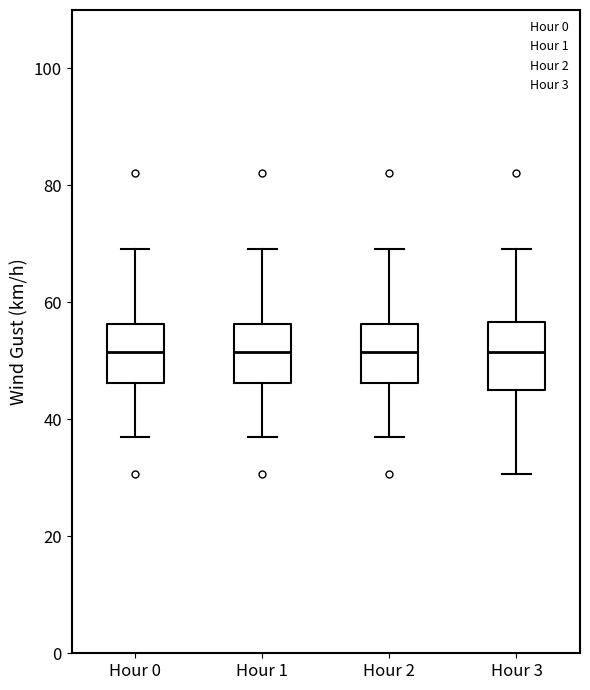

Where does the median line of the box for Hour 3 sit on the y-axis? The values are not printed on the chart, so give them approximately, as read against the axis.

52